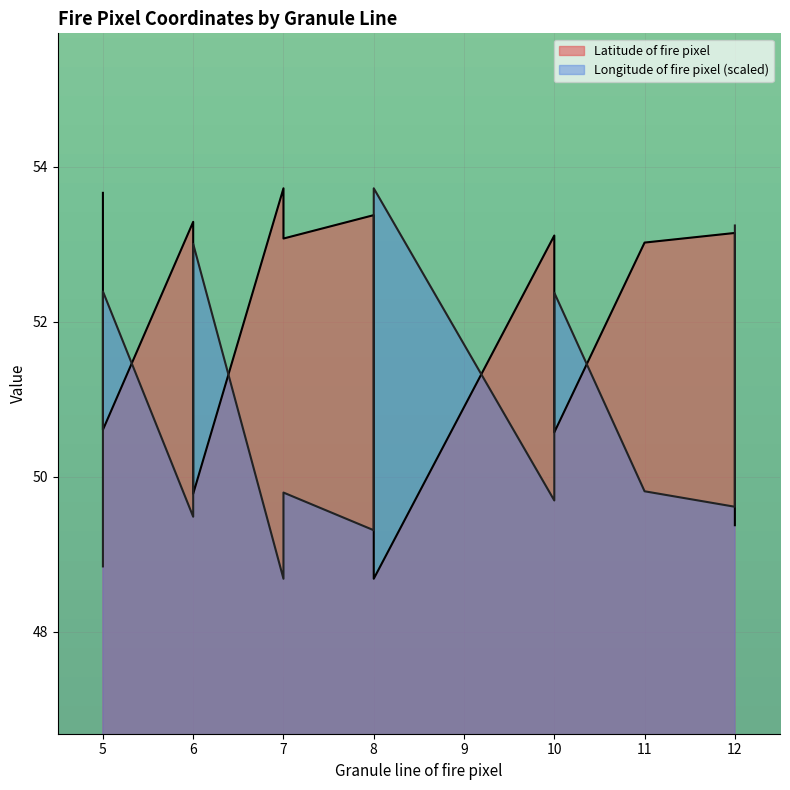

Between which two adjacent categories do Latitude of fire pixel and Longitude of fire pixel first intersect?

5 and 5